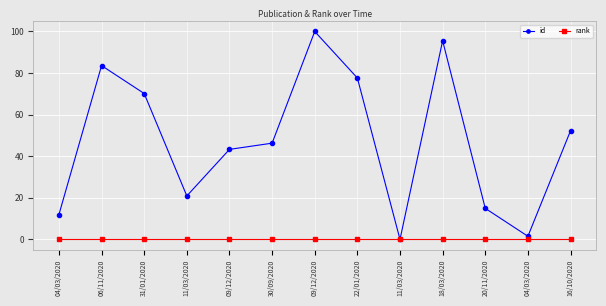

At 04/03/2020, list the series in order from smallest to largest.

rank, id